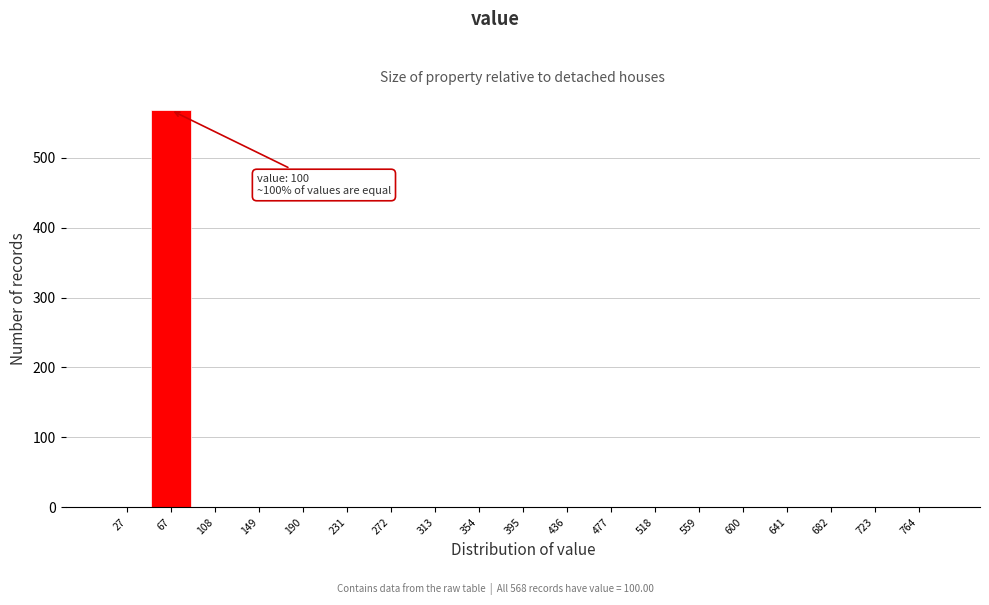

Reading left to right, transcribe all the data shown in this chart.

27=0	67=568	108=0	149=0	190=0	231=0	272=0	313=0	354=0	395=0	436=0	477=0	518=0	559=0	600=0	641=0	682=0	723=0	764=0